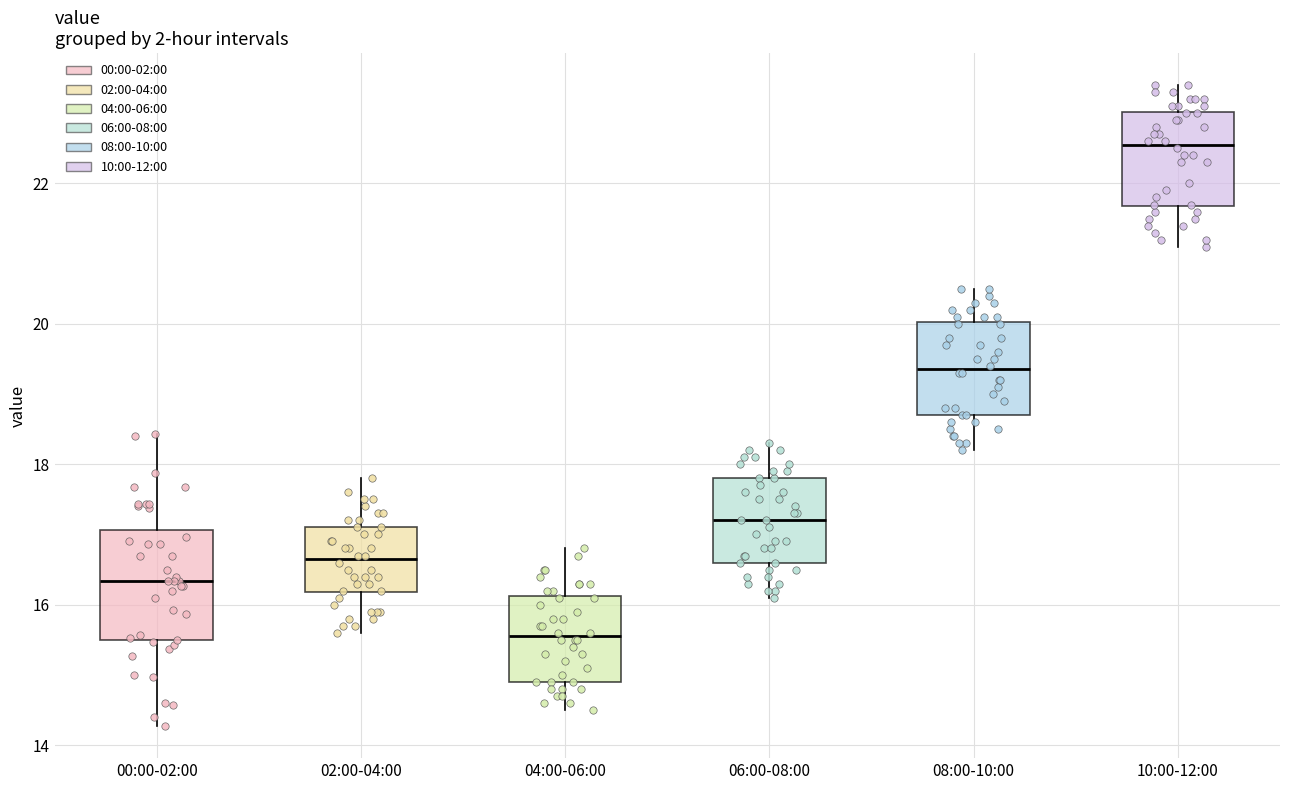

Reading left to right, transcribe this box plot: for each box, give where its median line is, the range the box spans, and where its two whiskers end, as read against the y-axis. The values are not printed on the chart, so give them approximately, as read against the axis.

00:00-02:00: median 16.4, box 15.4 to 17.0, whiskers 14.2 to 18.4
02:00-04:00: median 16.6, box 16.2 to 17.2, whiskers 15.6 to 17.8
04:00-06:00: median 15.6, box 15.0 to 16.2, whiskers 14.6 to 16.8
06:00-08:00: median 17.2, box 16.6 to 17.8, whiskers 16.2 to 18.4
08:00-10:00: median 19.4, box 18.8 to 20.0, whiskers 18.2 to 20.6
10:00-12:00: median 22.6, box 21.6 to 23.0, whiskers 21.2 to 23.4